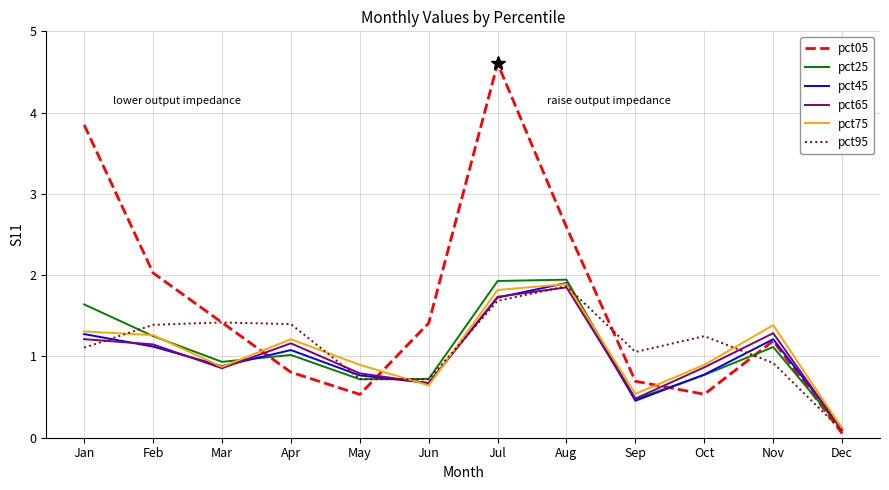

What are all the series names shown in the legend?

pct05, pct25, pct45, pct65, pct75, pct95